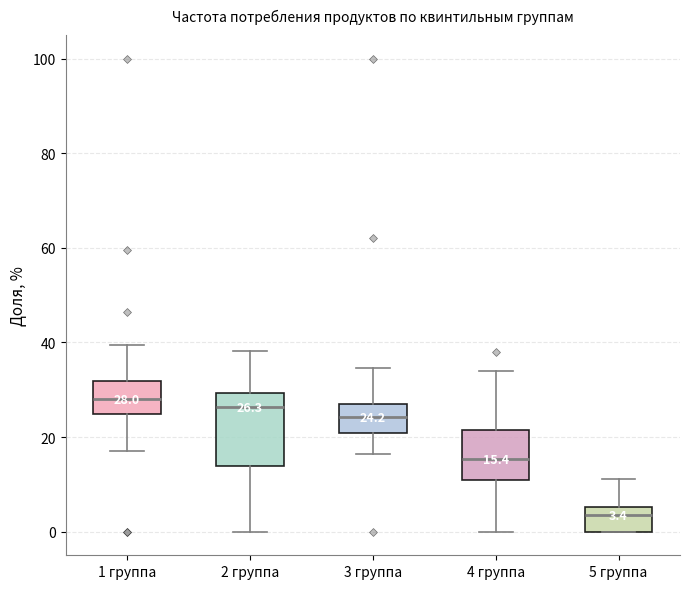

Which box is the tallest, from its lower edge to its upper edge?

2 группа